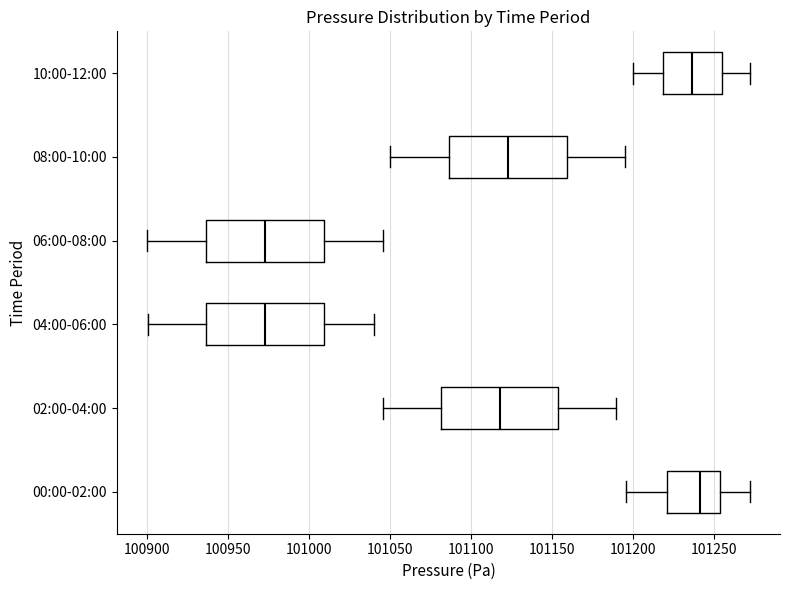

Where does the right whisker of the box for 06:00-08:00 end on the x-axis? The values are not printed on the chart, so give them approximately, as read against the axis.

101045